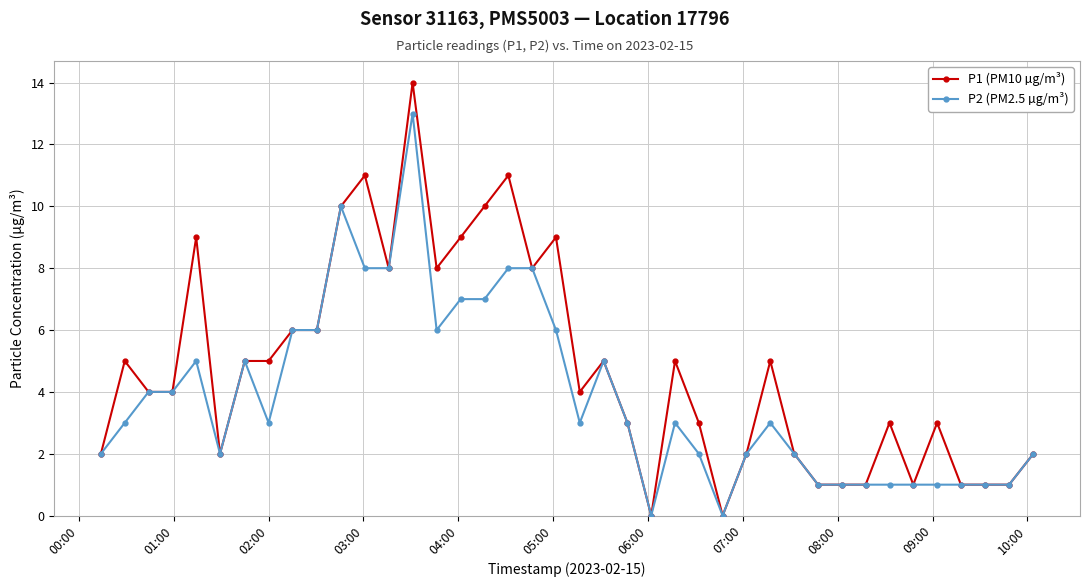

Count the number of data series in this chart.

2